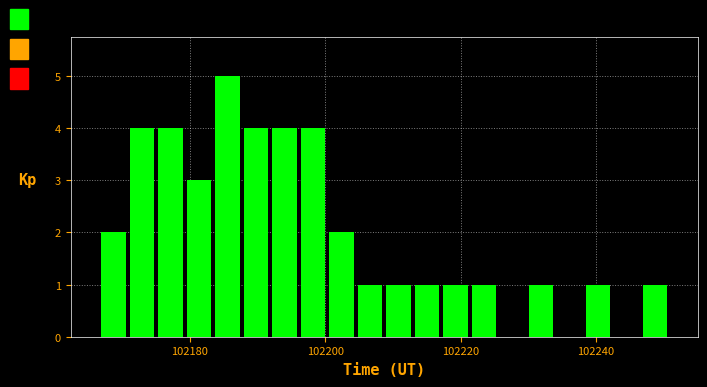

Read against the x-axis, roughly where is the centre of the tallest bar?

102186